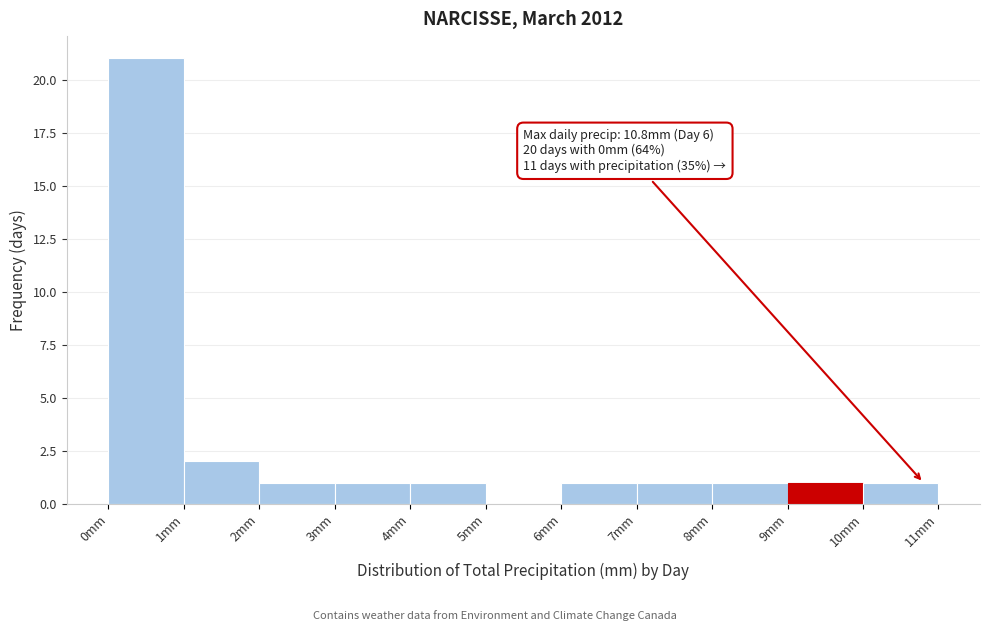

Which range on the x-axis has the tallest bar?

0 to 1